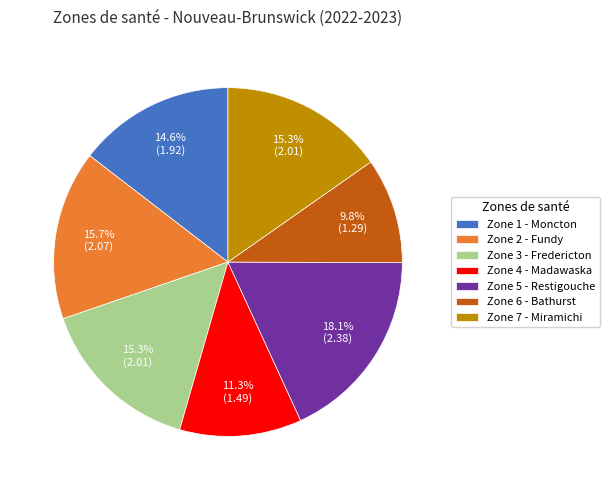

Which has a higher value, Zone 6 - Bathurst or Zone 7 - Miramichi?

Zone 7 - Miramichi